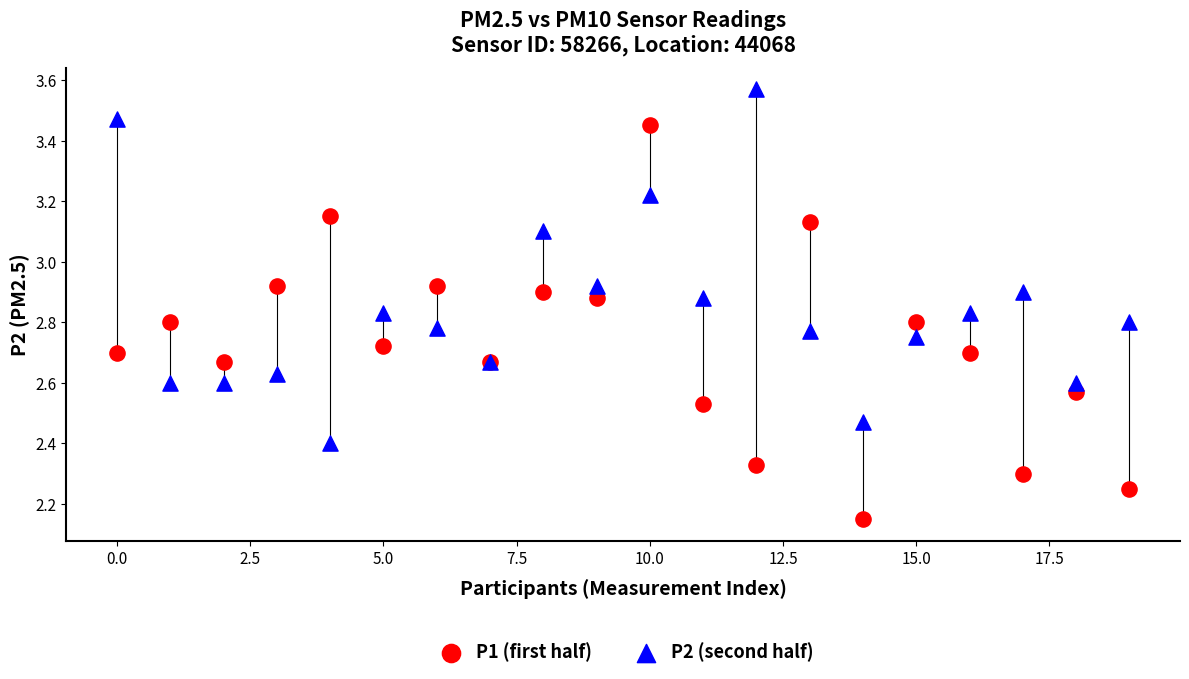

Which series reaches the maximum Y coordinate?

P2 (second half)